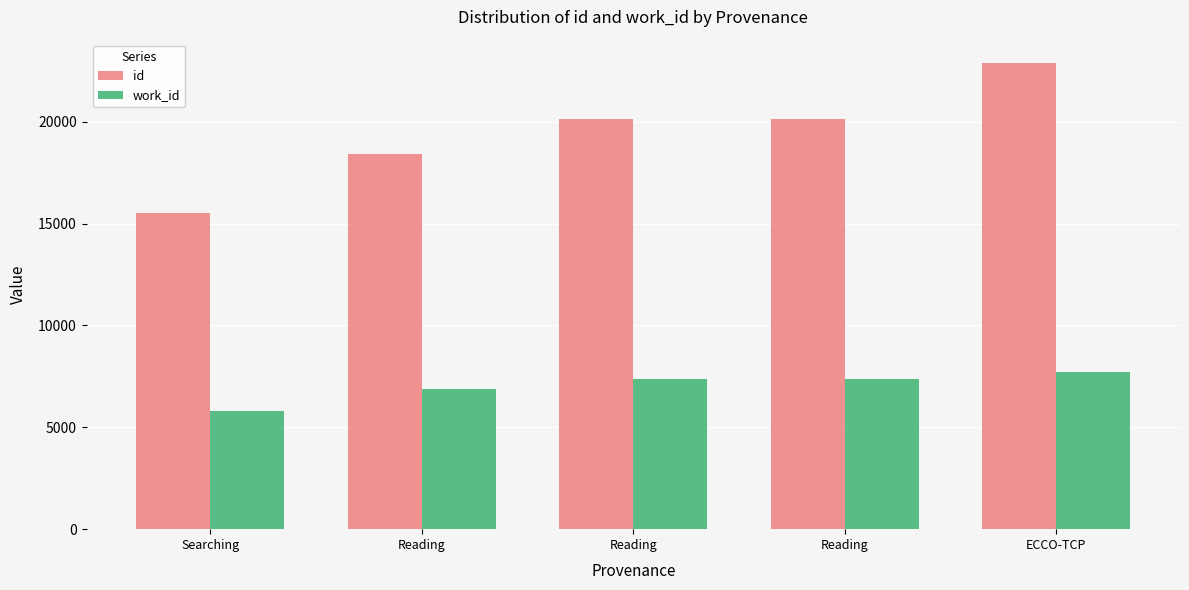

List the series in order of their overall mean, lowest first.

work_id, id